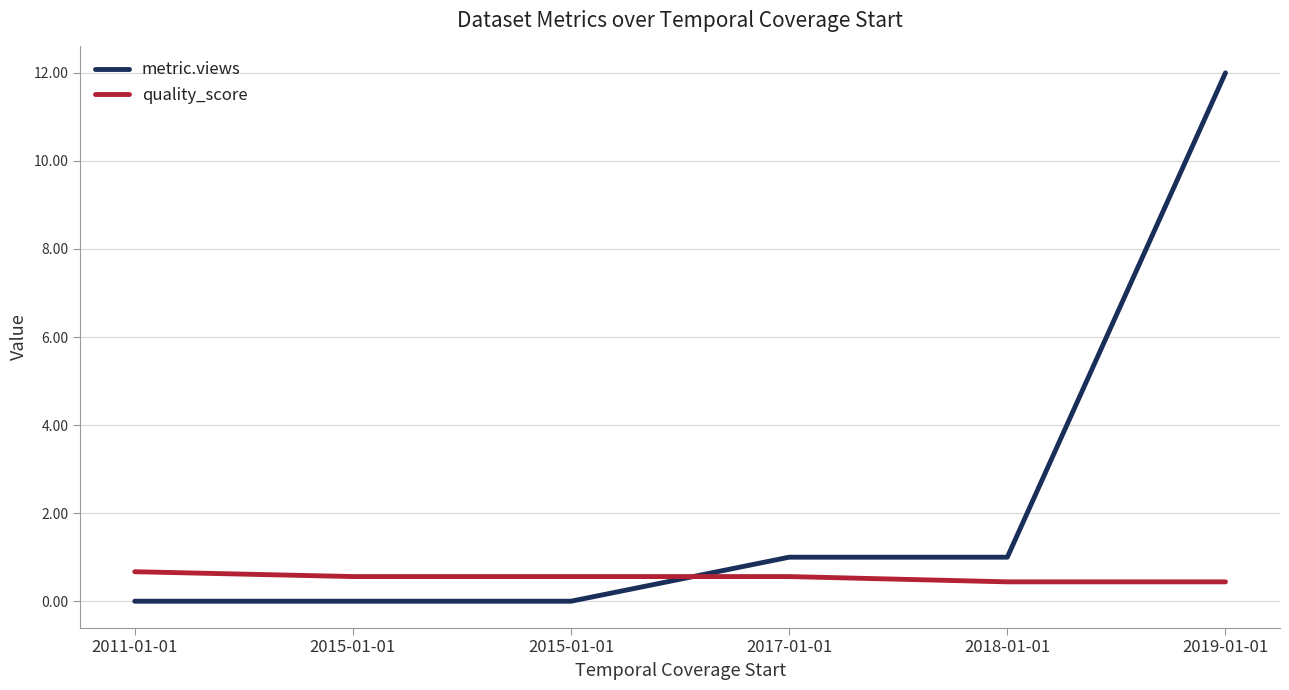

What are all the series names shown in the legend?

metric.views, quality_score